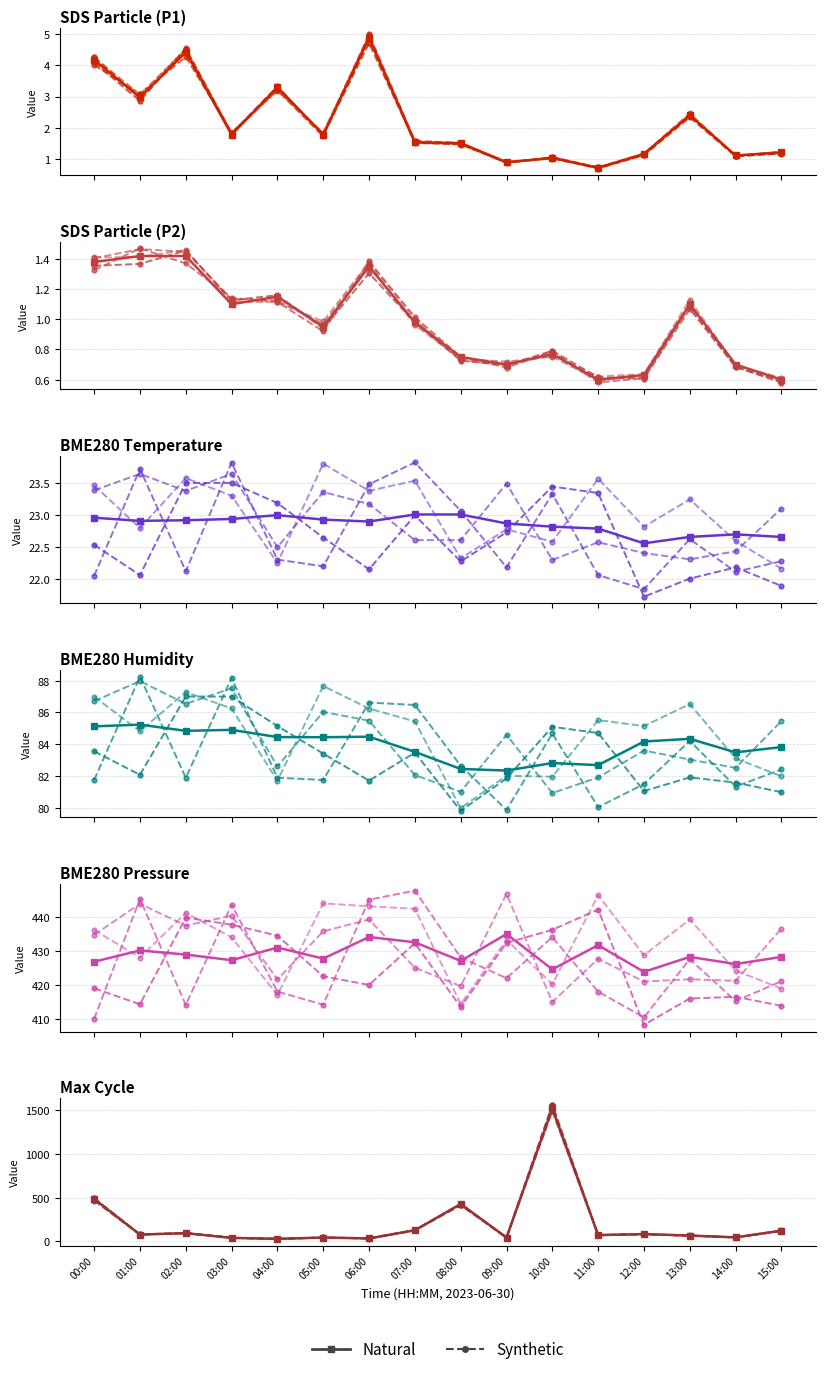

What is the difference between the highest and lowest values at 11:00?

2.4